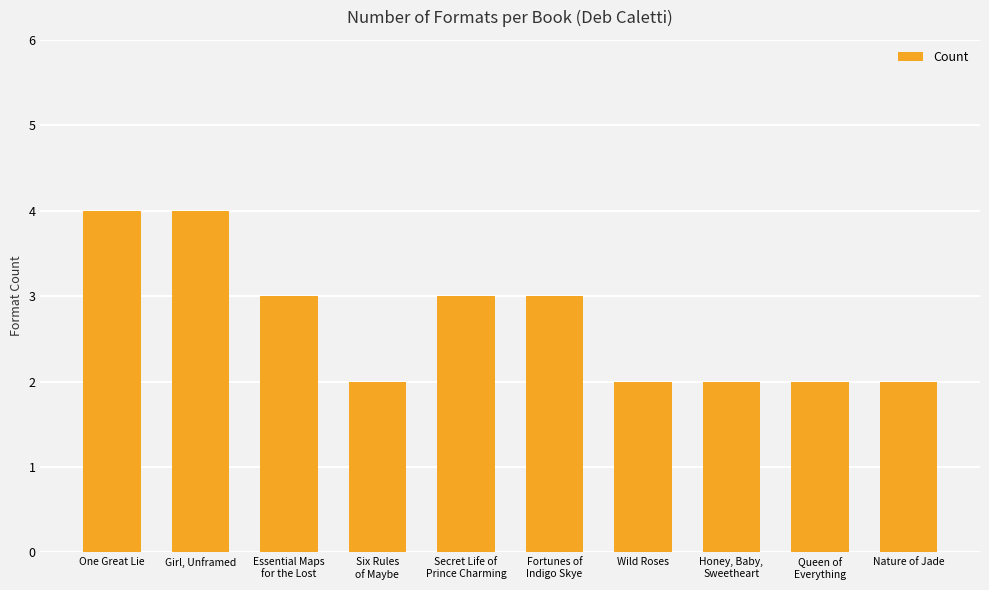

The chart shows a value of 4 at Girl, Unframed. True or false?

True